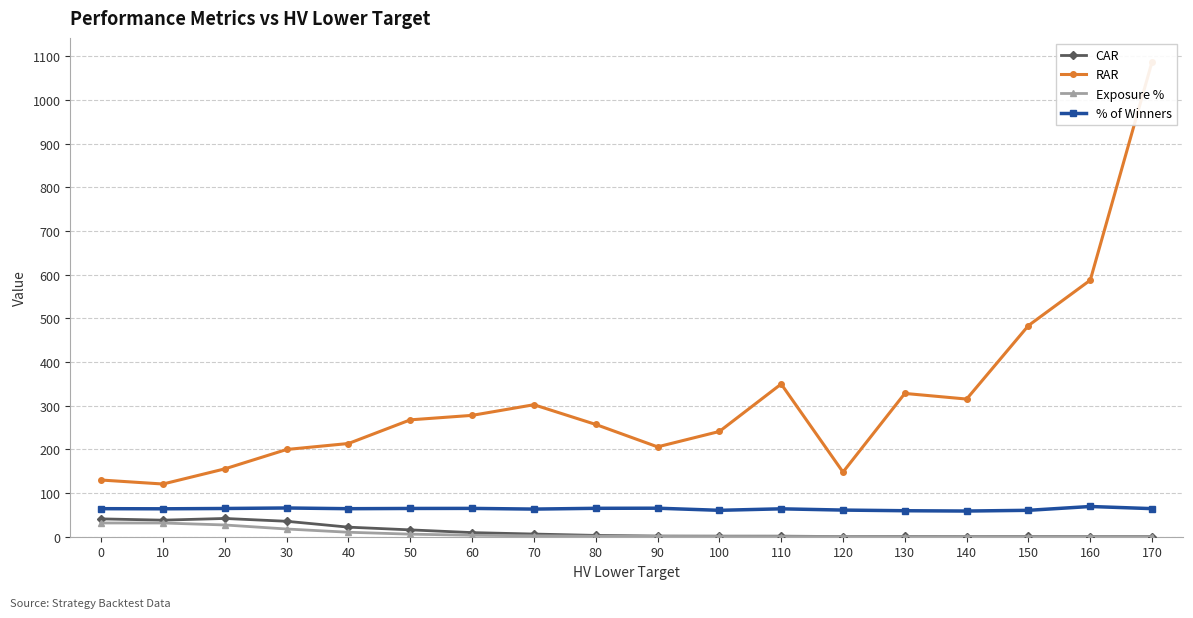

The CAR series shows 49.8 at 10. True or false?

False